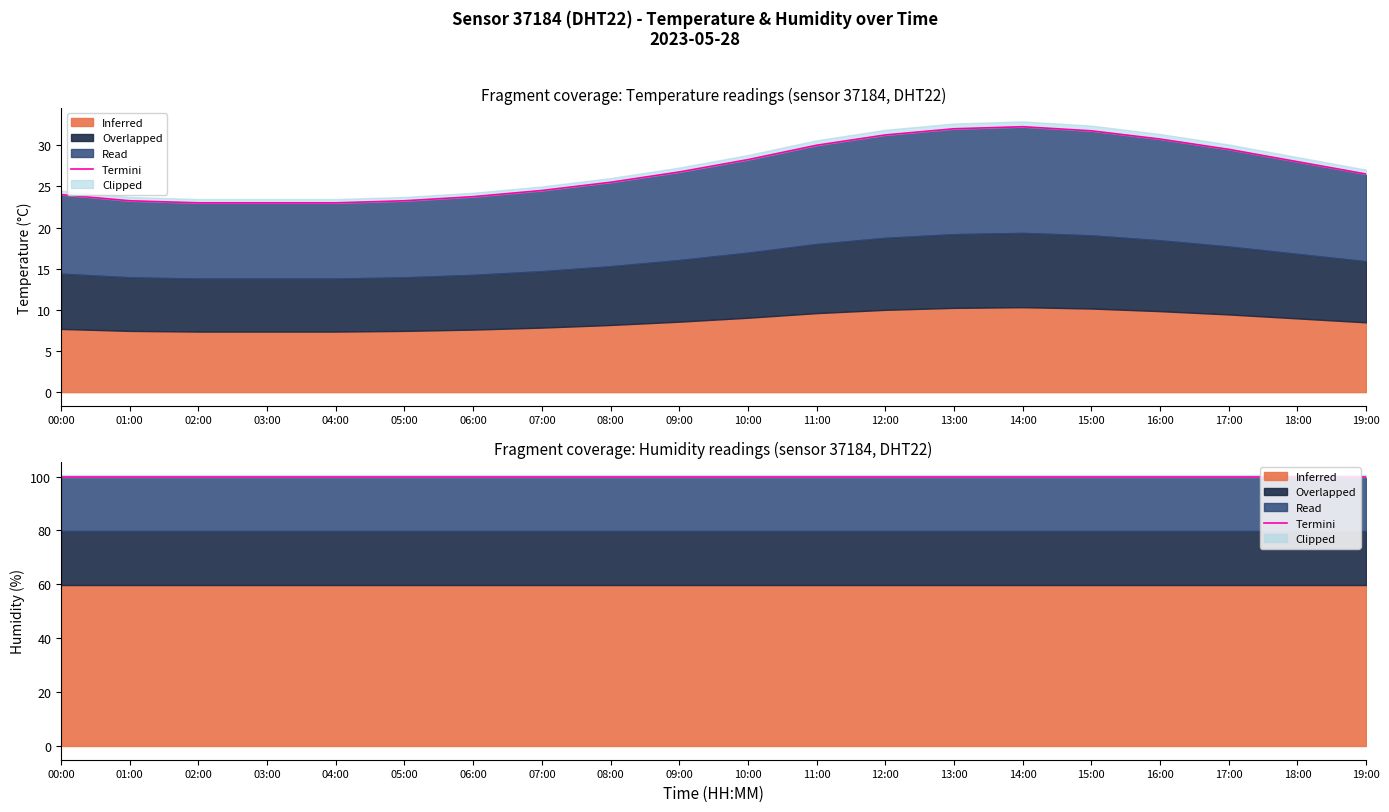

Rank the categories by value from lowest to highest.

02:00, 03:00, 04:00, 01:00, 05:00, 06:00, 00:00, 07:00, 08:00, 19:00, 09:00, 18:00, 10:00, 17:00, 11:00, 16:00, 12:00, 15:00, 13:00, 14:00